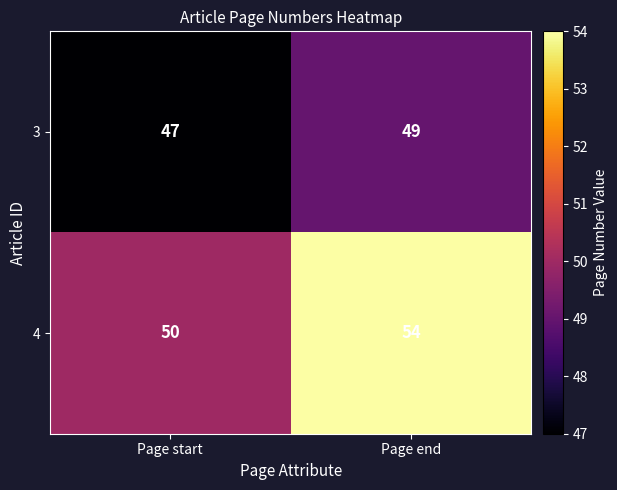

The 3 series shows 47 at Page start. True or false?

True